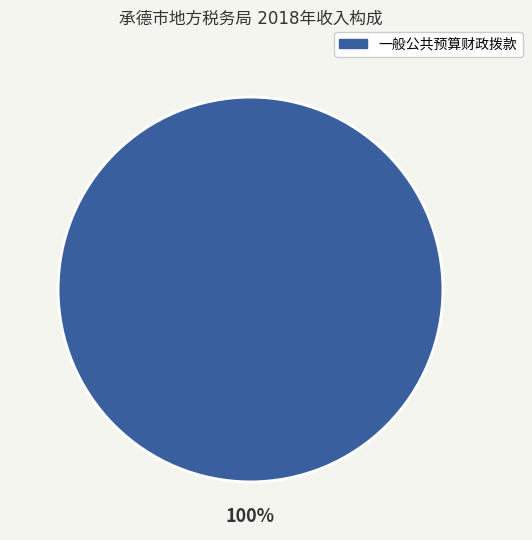

Is there a majority slice in this chart?

Yes